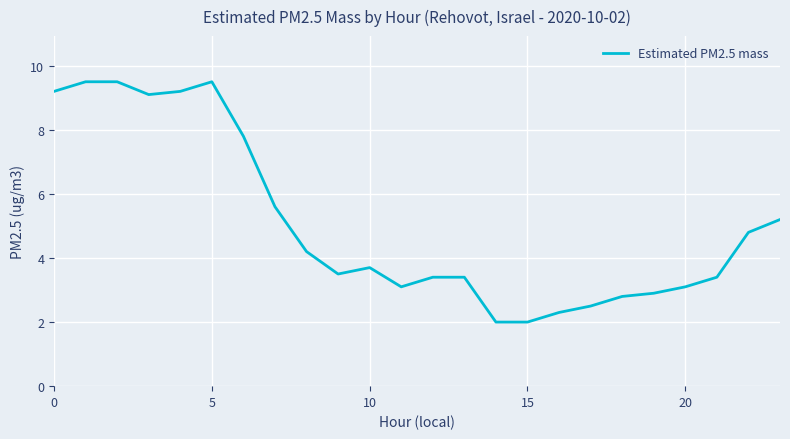

What is the maximum value shown in the chart?

9.5